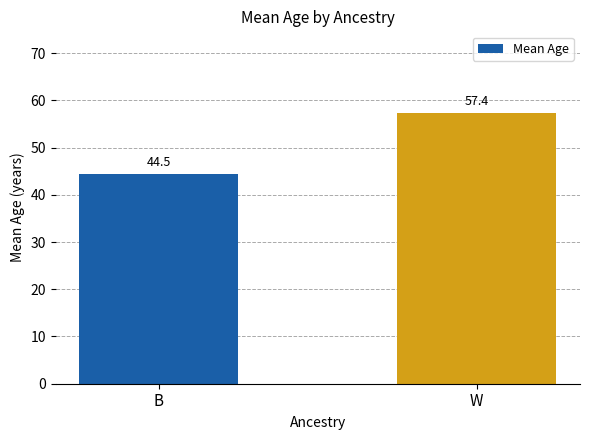

What is the difference between the maximum and minimum values?

12.9